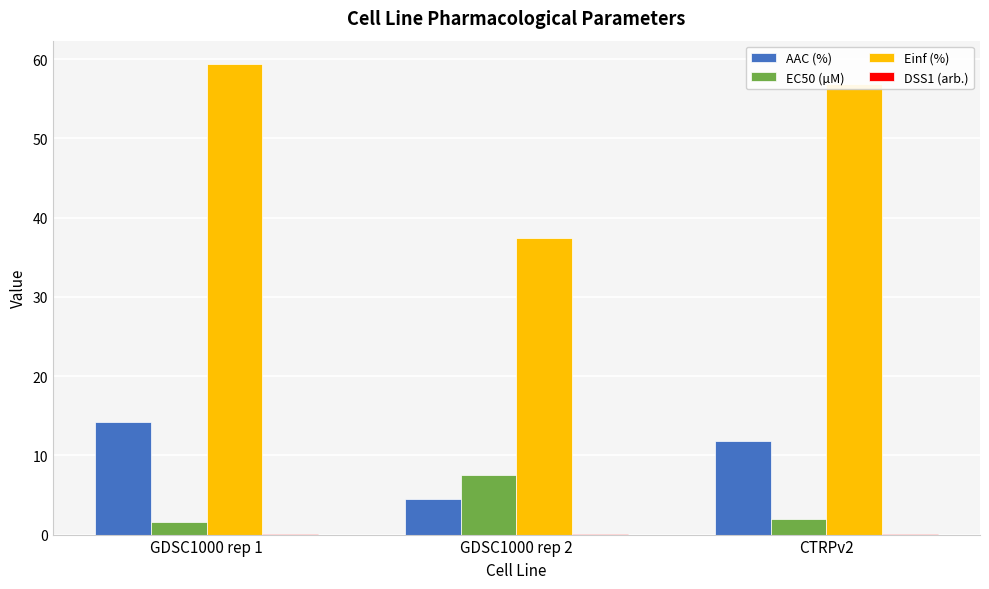

How many groups of bars are there?

3